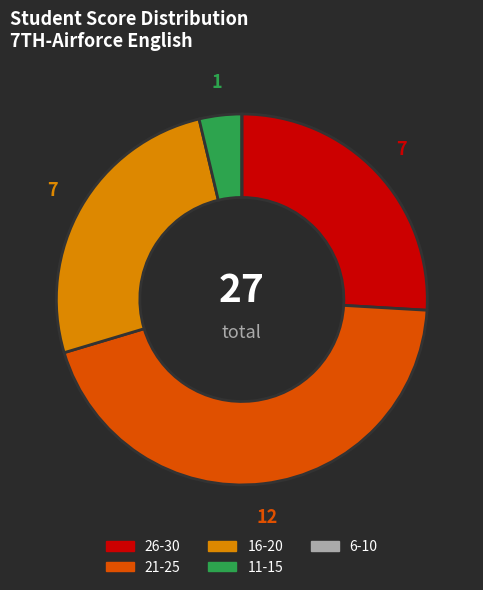

Approximately how many times larger is the value at 16-20 compared to 11-15?

7.0